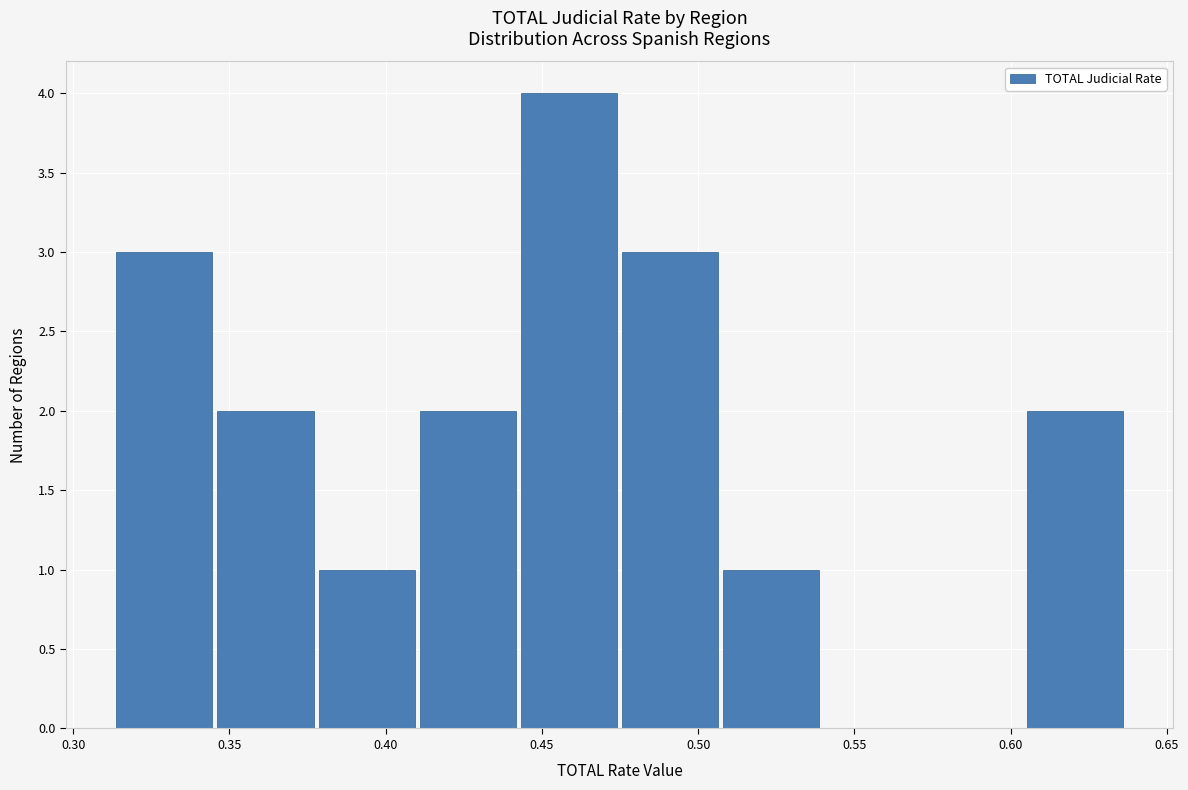

Reading left to right, transcribe this chart: for each bar, give the range it covers on the x-axis and its height. Neither the bar edges nor the heights are printed on the chart, so give them approximately, as read against the axes.

0.315 to 0.345: 3
0.345 to 0.380: 2
0.380 to 0.410: 1
0.410 to 0.440: 2
0.440 to 0.475: 4
0.475 to 0.505: 3
0.505 to 0.540: 1
0.540 to 0.570: 0
0.570 to 0.605: 0
0.605 to 0.635: 2